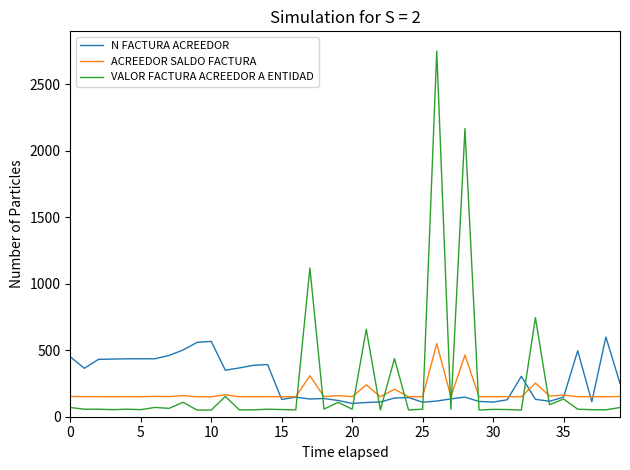

What is the highest value of the VALOR FACTURA ACREEDOR A ENTIDAD series?

2750.0